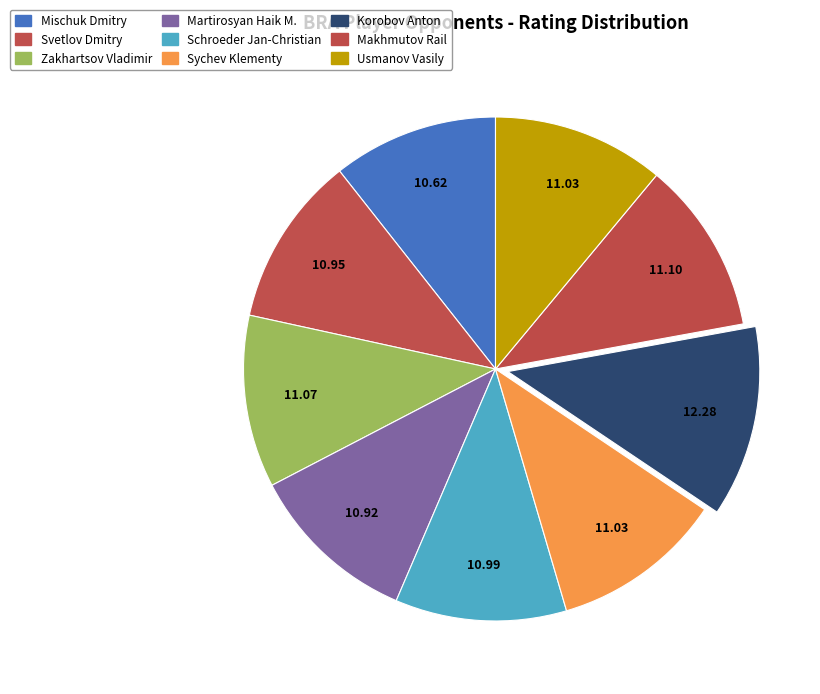

To the nearest percent, what is the combined percentage of Schroeder Jan-Christian and Martirosyan Haik M.?

22%